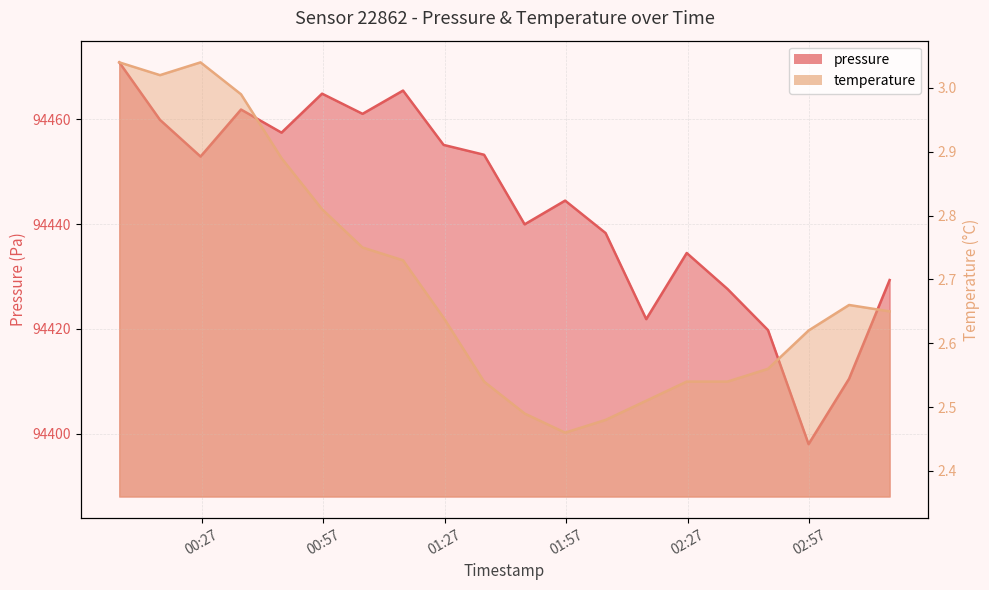

How many values in the pressure series exceed 94452?

10